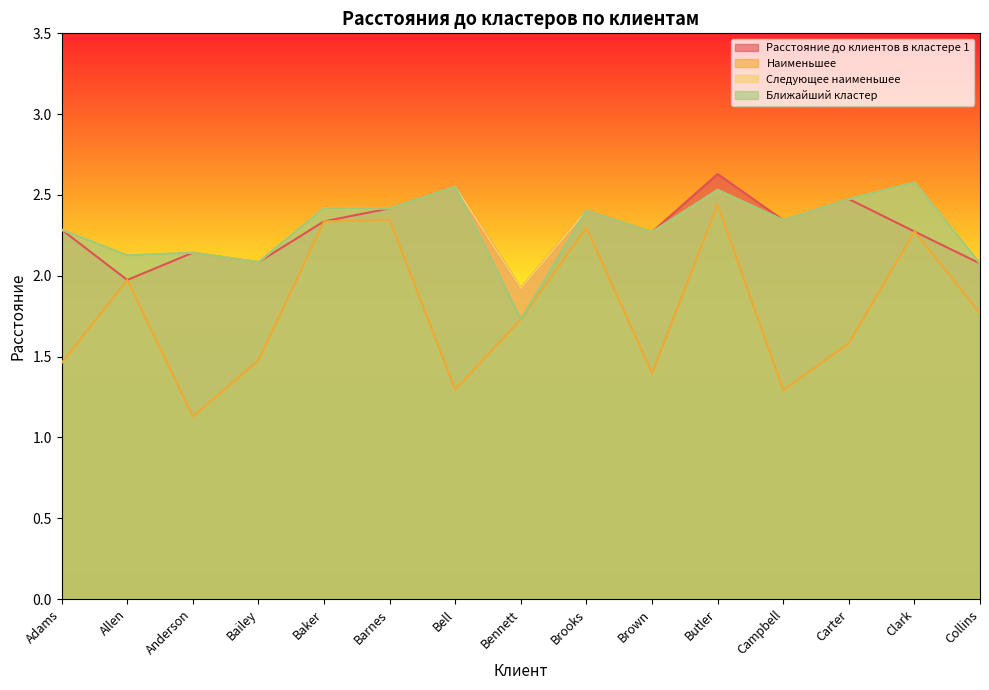

True or false: Ближайший кластер has a value of 2.3 at Adams.

True